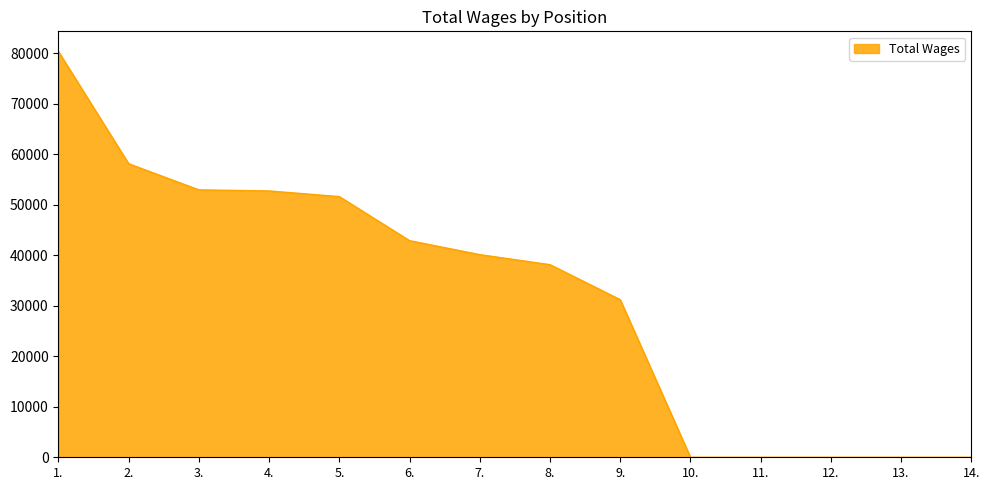

Approximately how many times larger is the value at 1. compared to 4.?

1.5